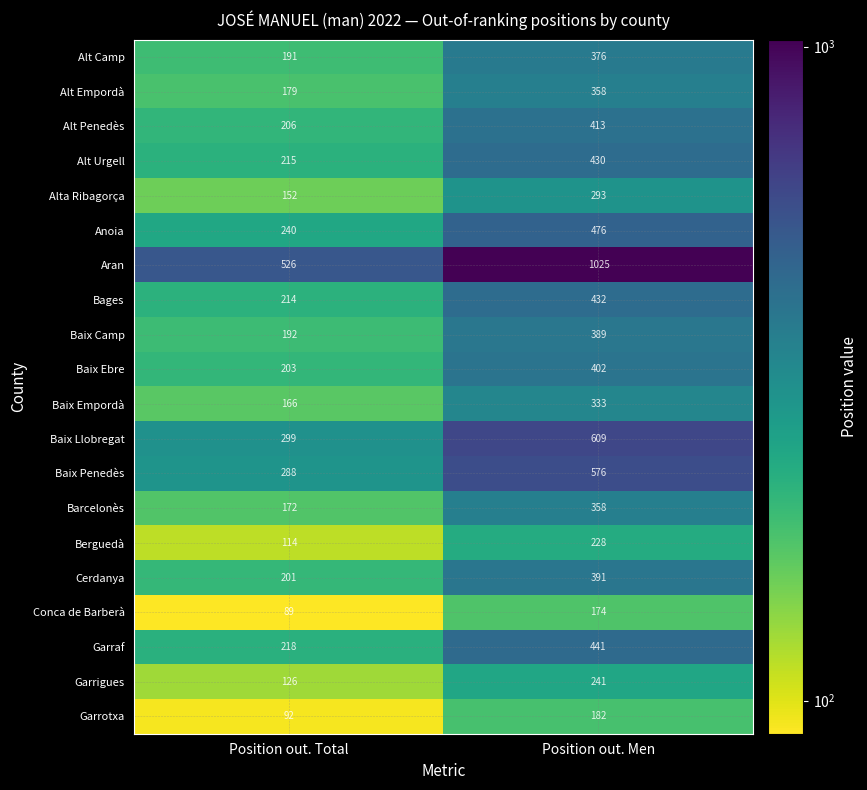

Where is Alt Camp nearest to the value 283?

Position out. Total